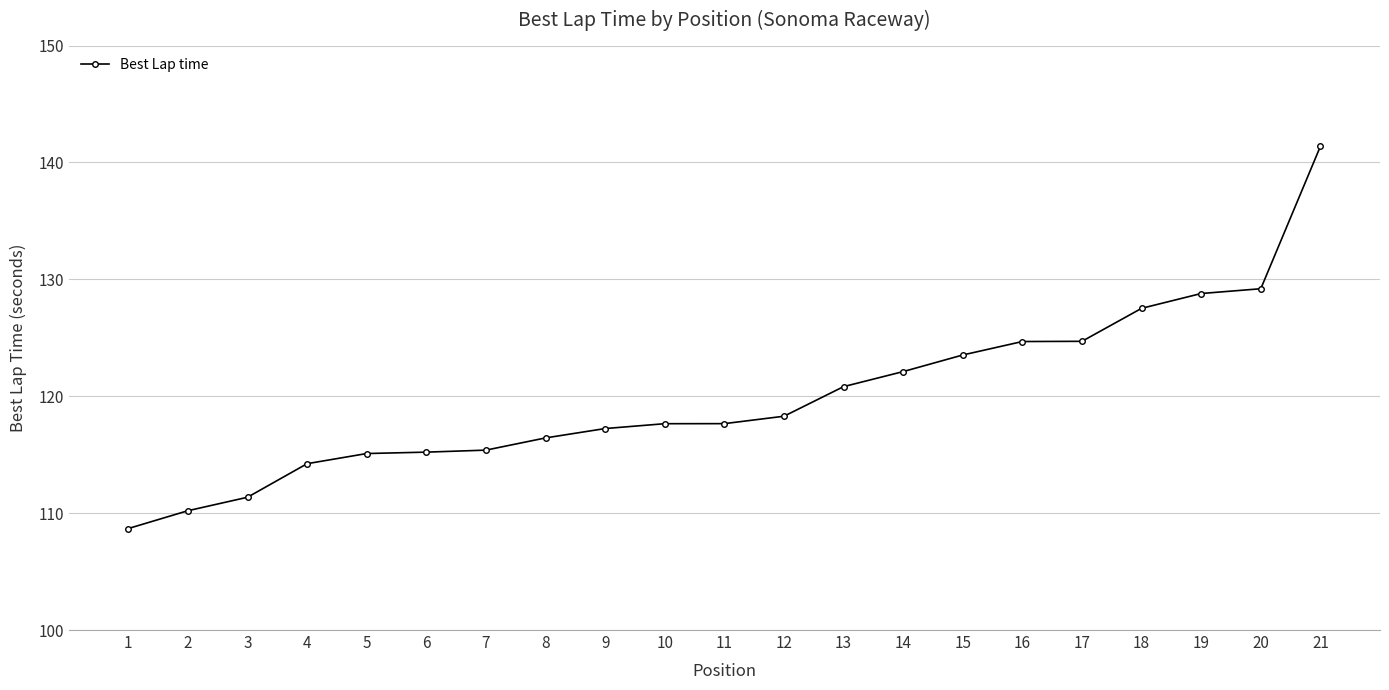

Does the chart display data point markers on the line(s)?

Yes